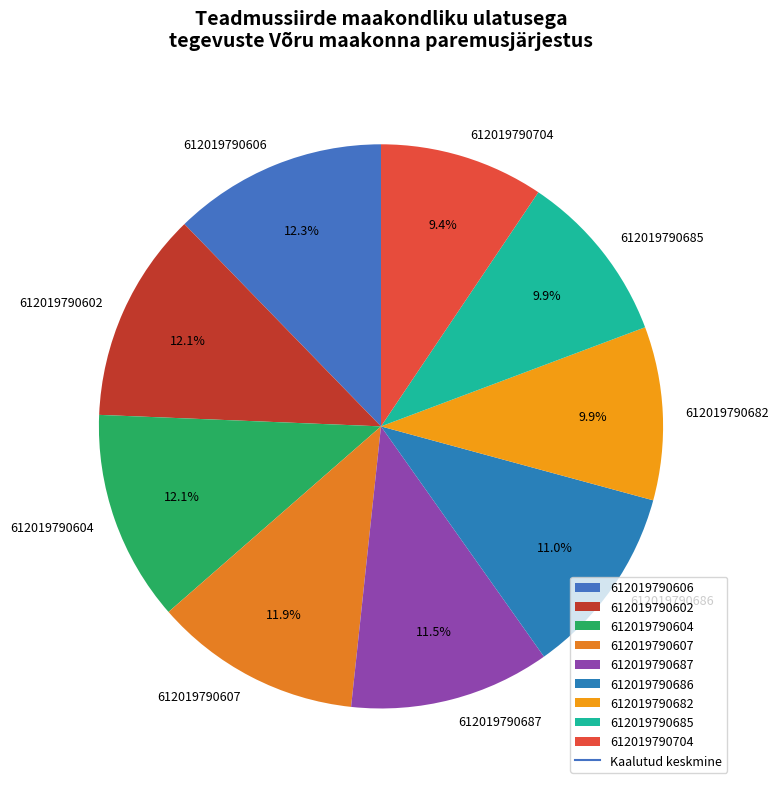

Is there any slice that represents more than half of the pie?

No